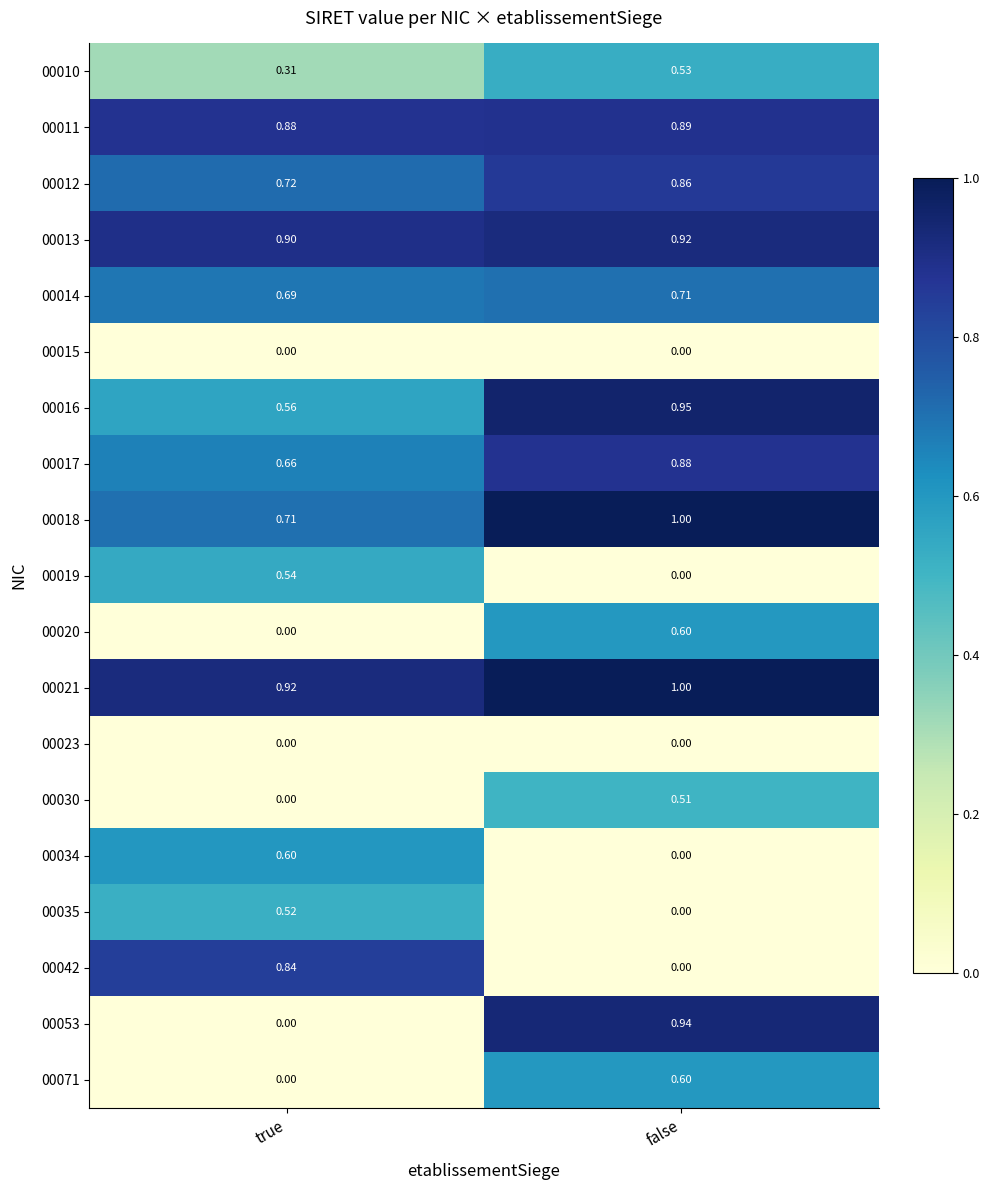

Is the value of 00042 at true greater than the value of 00013 at false?

No